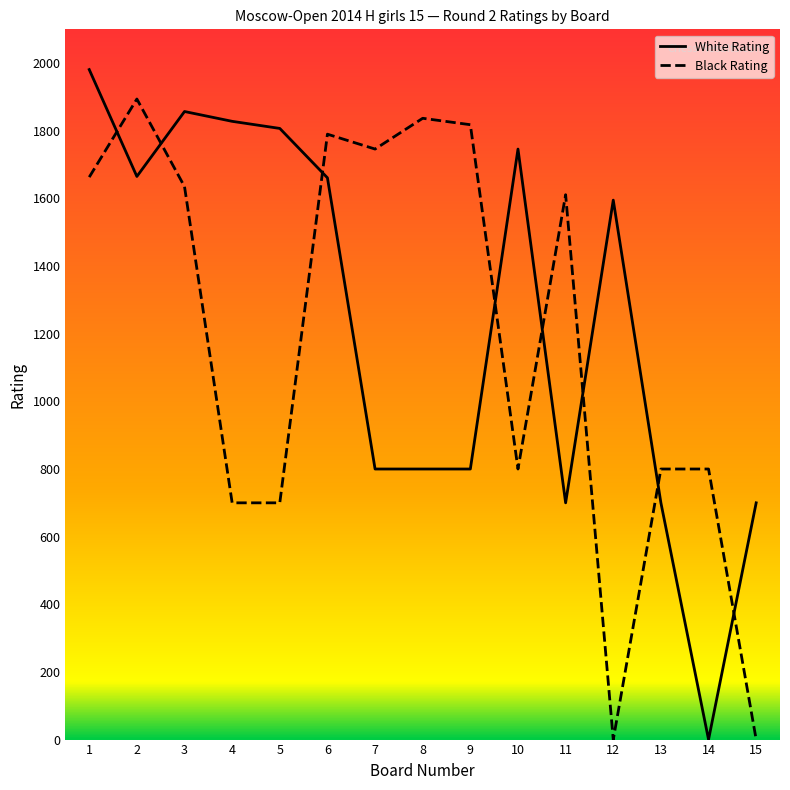

True or false: White Rating and Black Rating intersect in this chart.

True